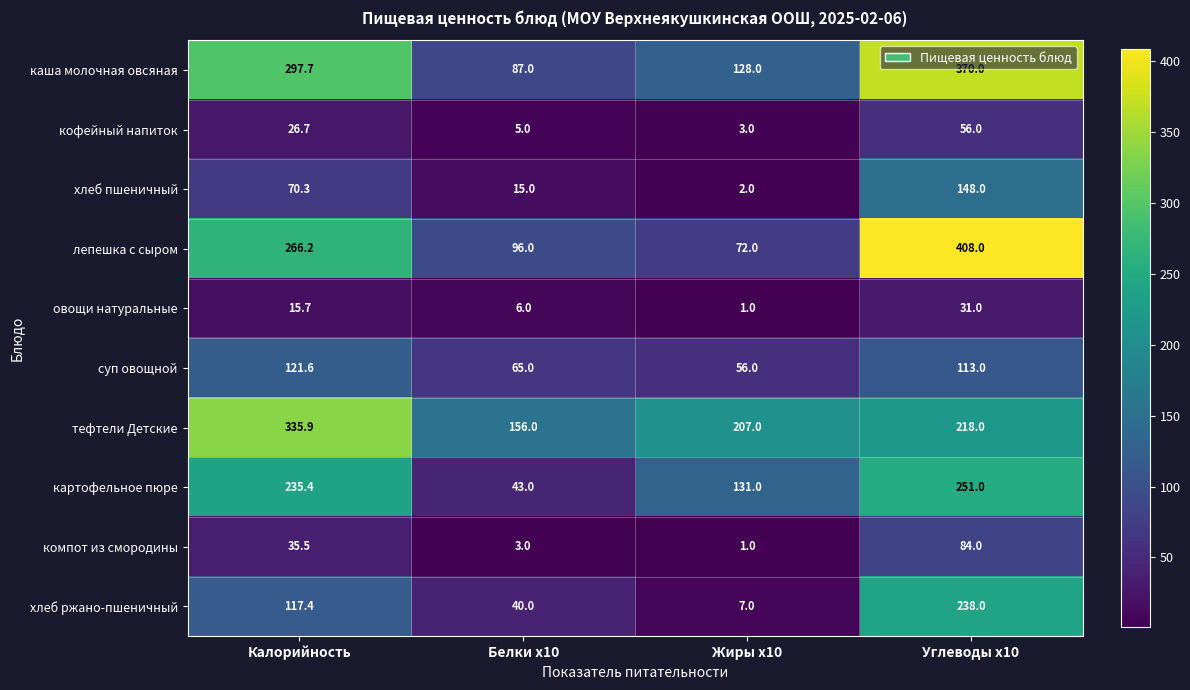

Where is овощи натуральные nearest to the value 16?

Калорийность